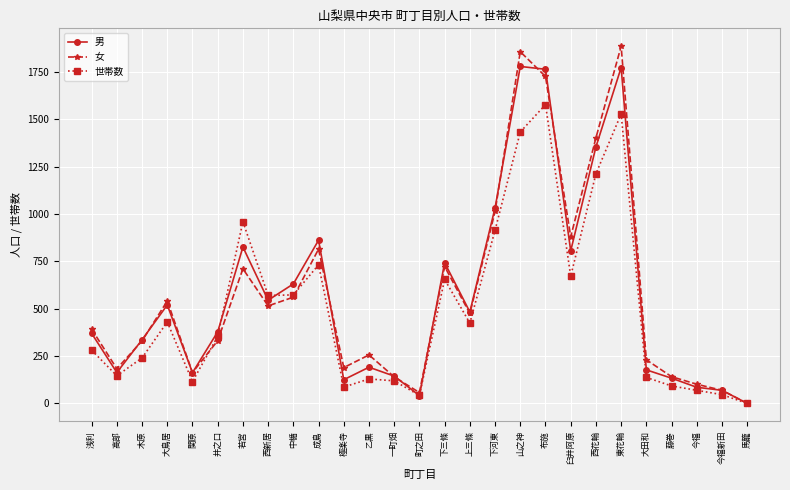

The 女 series shows 330 at 木原. True or false?

True